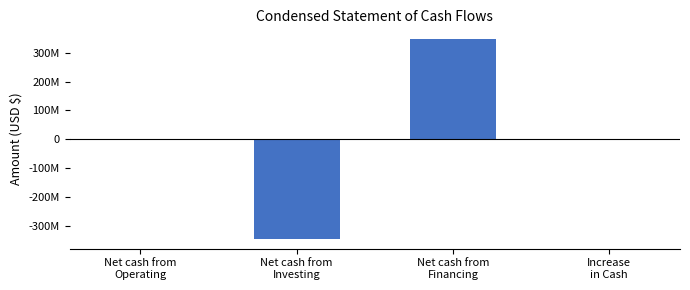

What position from the right is Increase
in Cash?

1